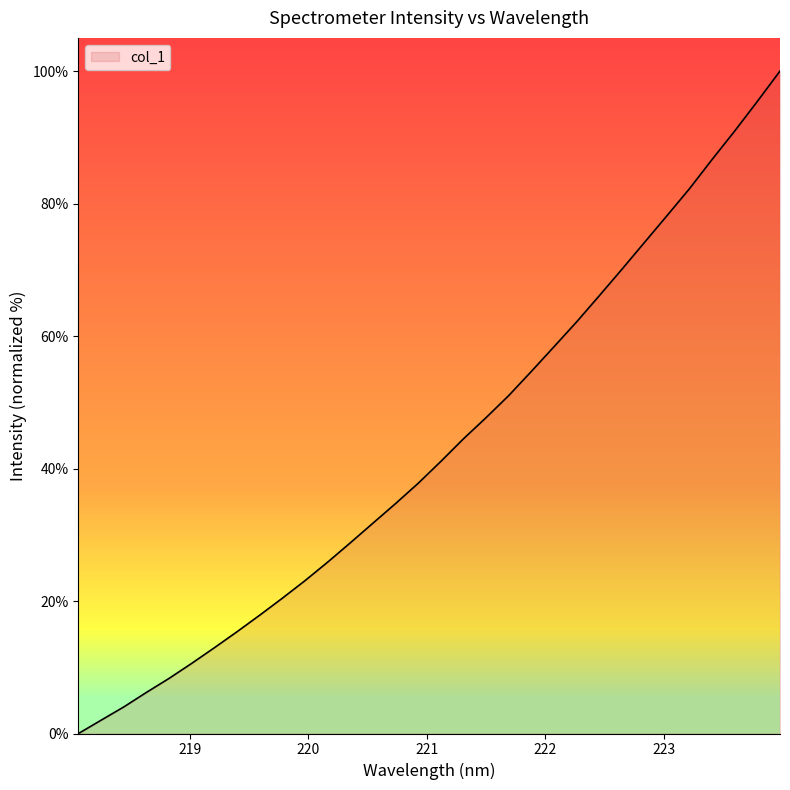

What is the greatest value displayed?

100.0